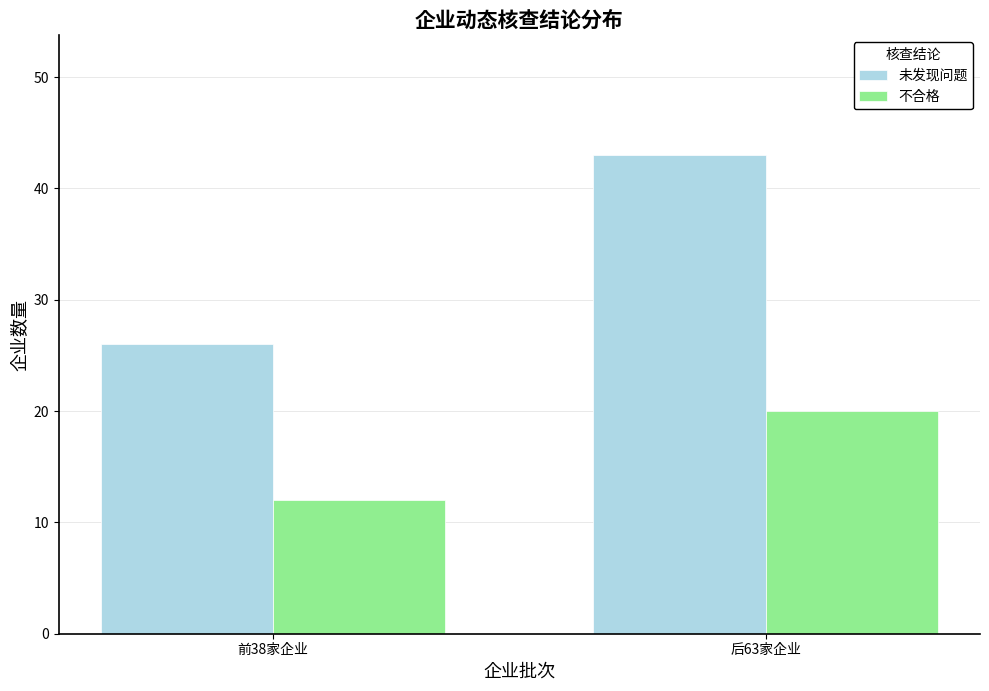

At which category does the chart reach its minimum across all series?

前38家企业